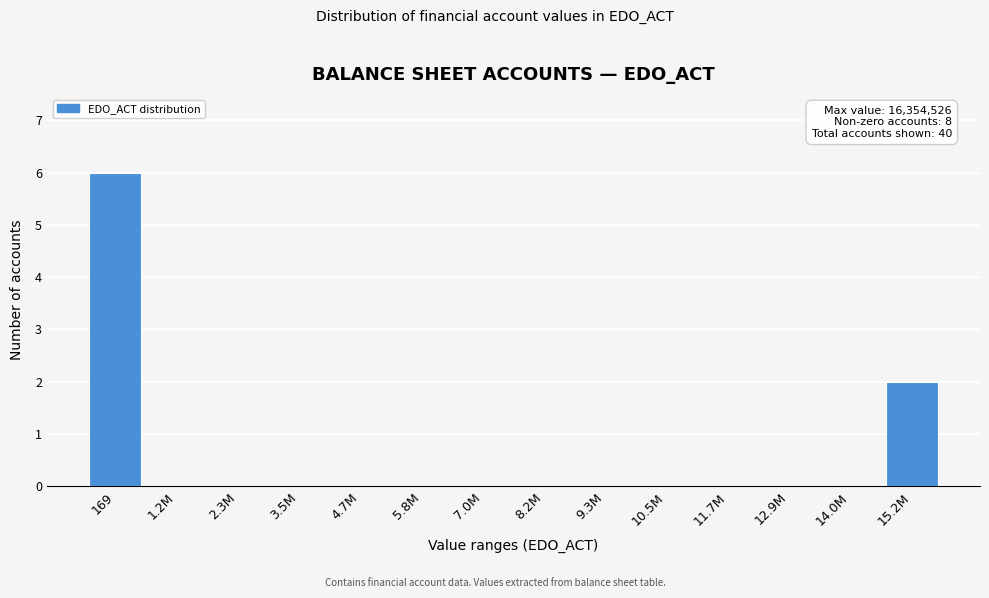

Reading left to right, list all the values displayed in this chart.

169=6	1.2M=0	2.3M=0	3.5M=0	4.7M=0	5.8M=0	7.0M=0	8.2M=0	9.3M=0	10.5M=0	11.7M=0	12.9M=0	14.0M=0	15.2M=2